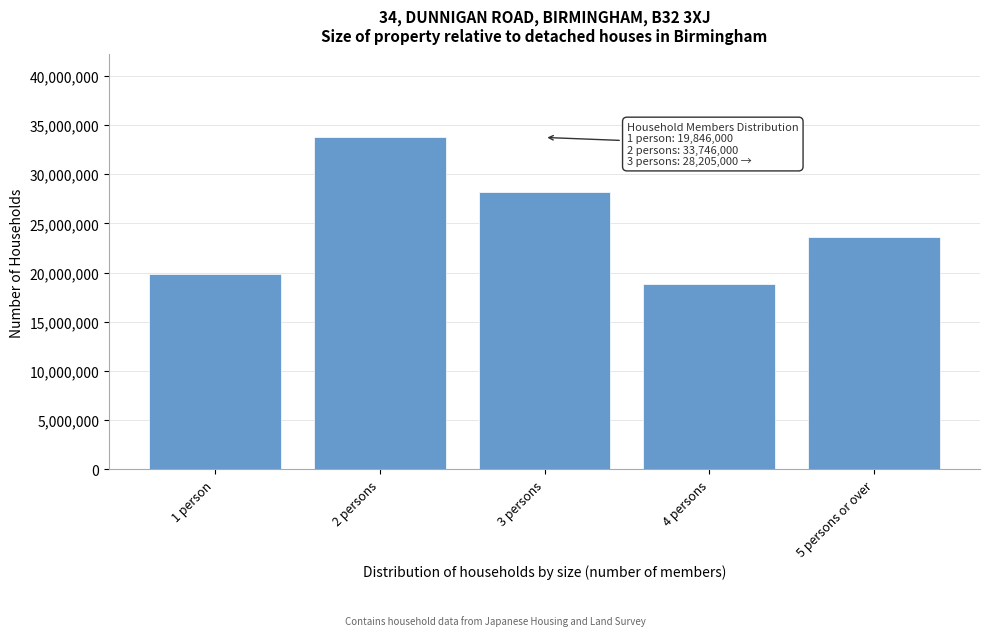

Reading left to right, transcribe all the data shown in this chart.

19846000	33746000	28205000	18853000	23579000